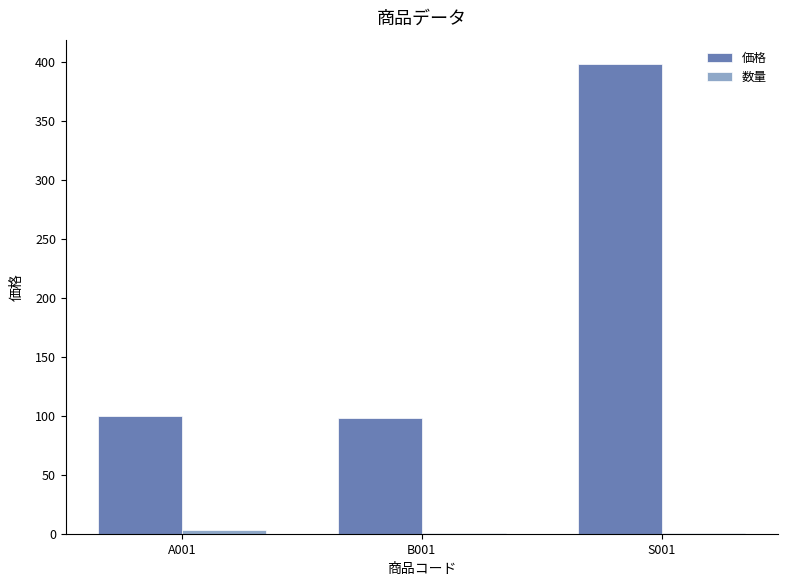

Which category has the highest value in the 価格 series?

S001